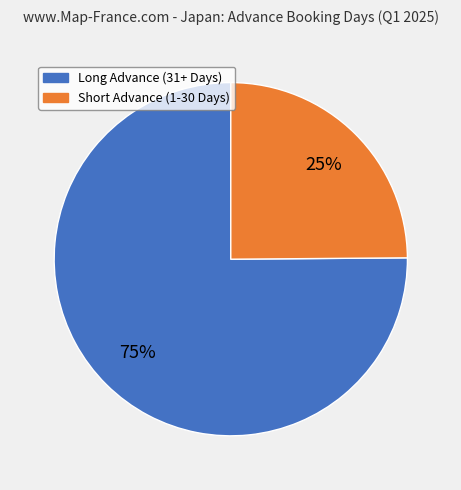

To the nearest percent, what is the difference between the largest and smallest slice percentages?

50%